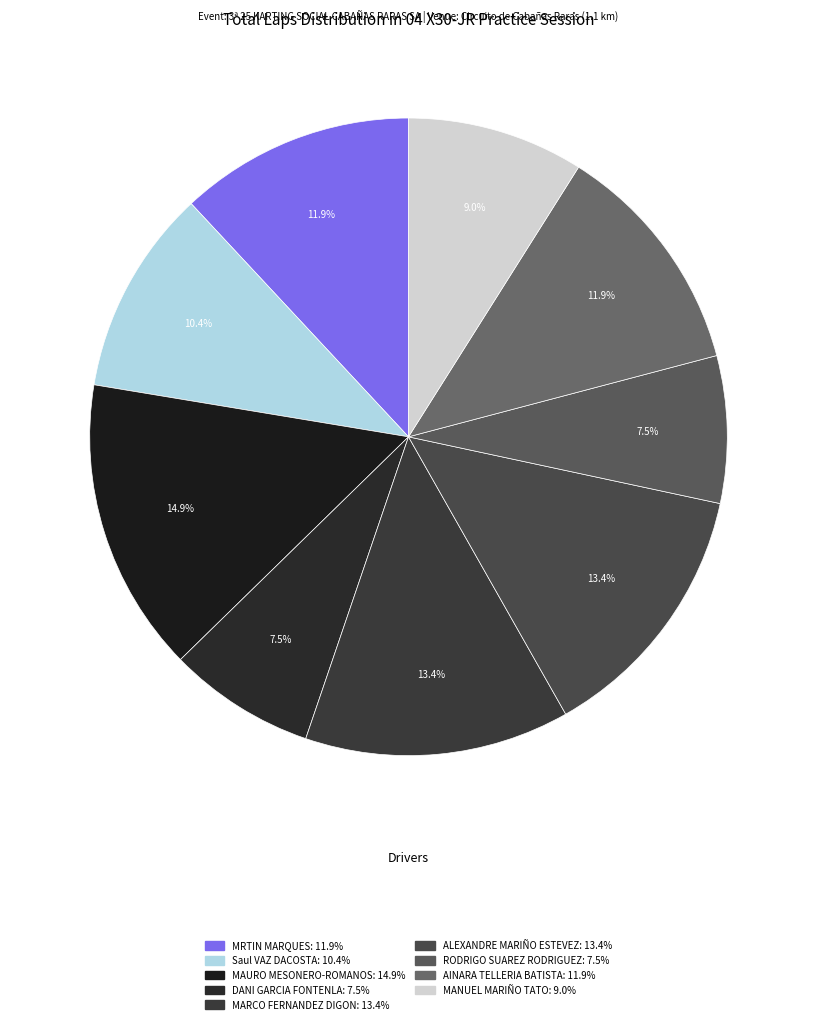

How many segments does this pie chart have?

9